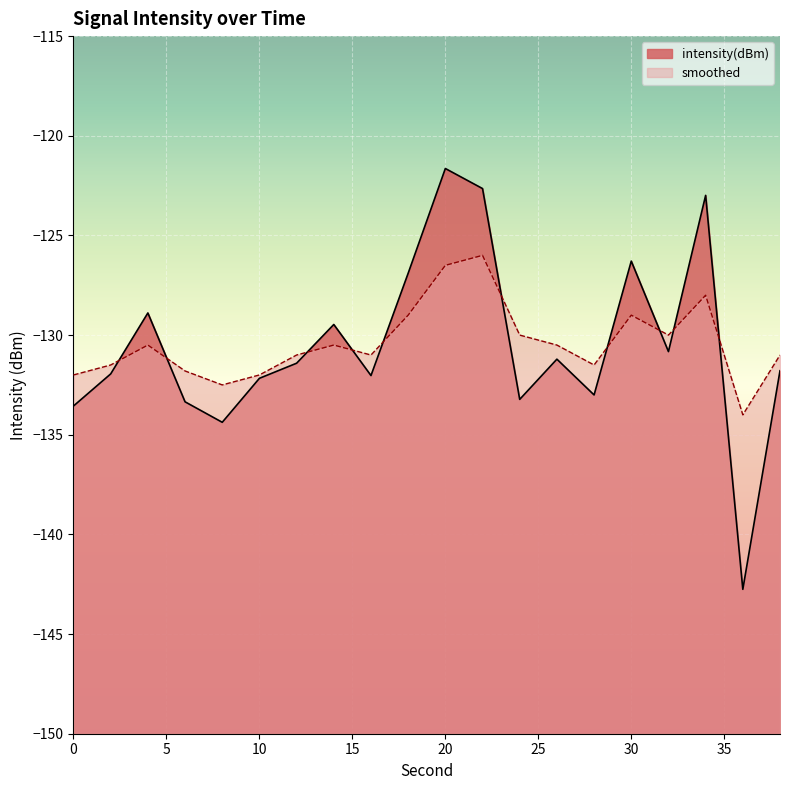

In smoothed, how many points are lower than both neighbors (excluding endpoints)?

5